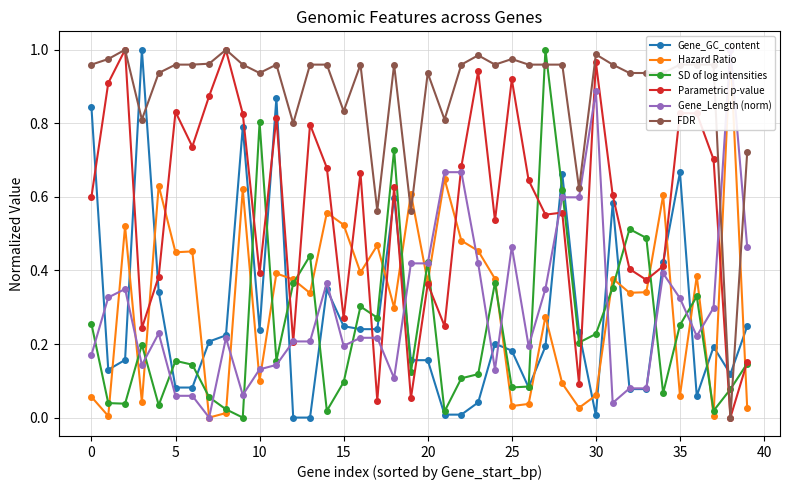

At which category is the sum across all series the highest?

28